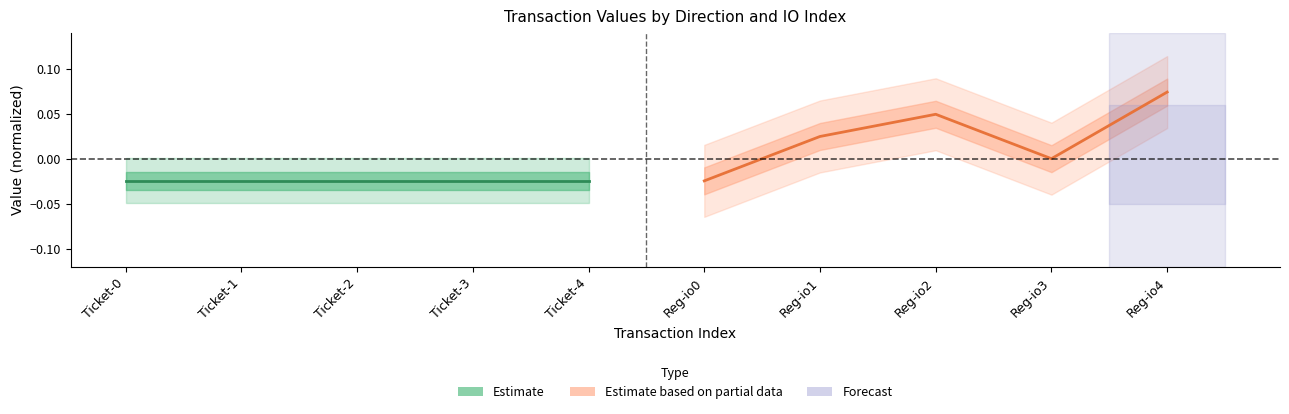

True or false: Estimate based on partial data has a value of 0.1 at Reg-io2.

False